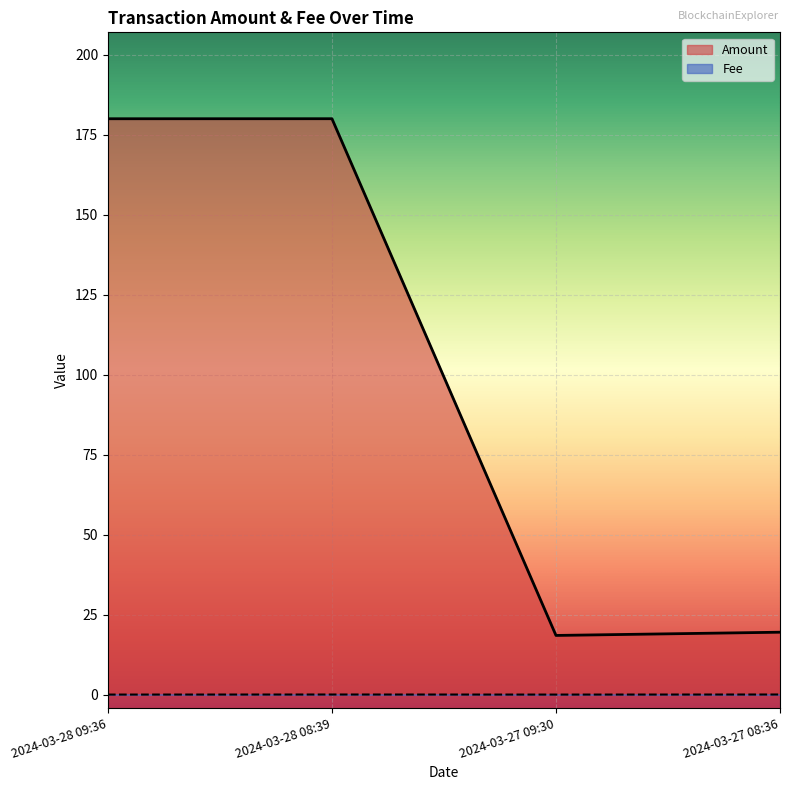

What position from the left is 2024-03-28 09:36?

1